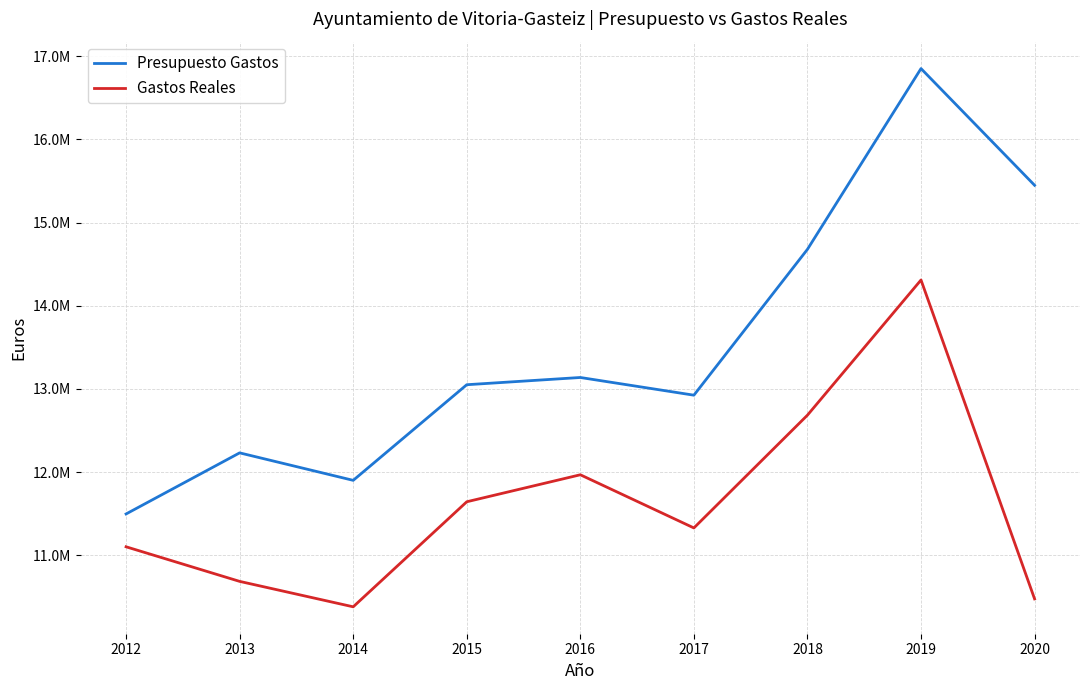

Which series has the widest spread of values?

Presupuesto Gastos